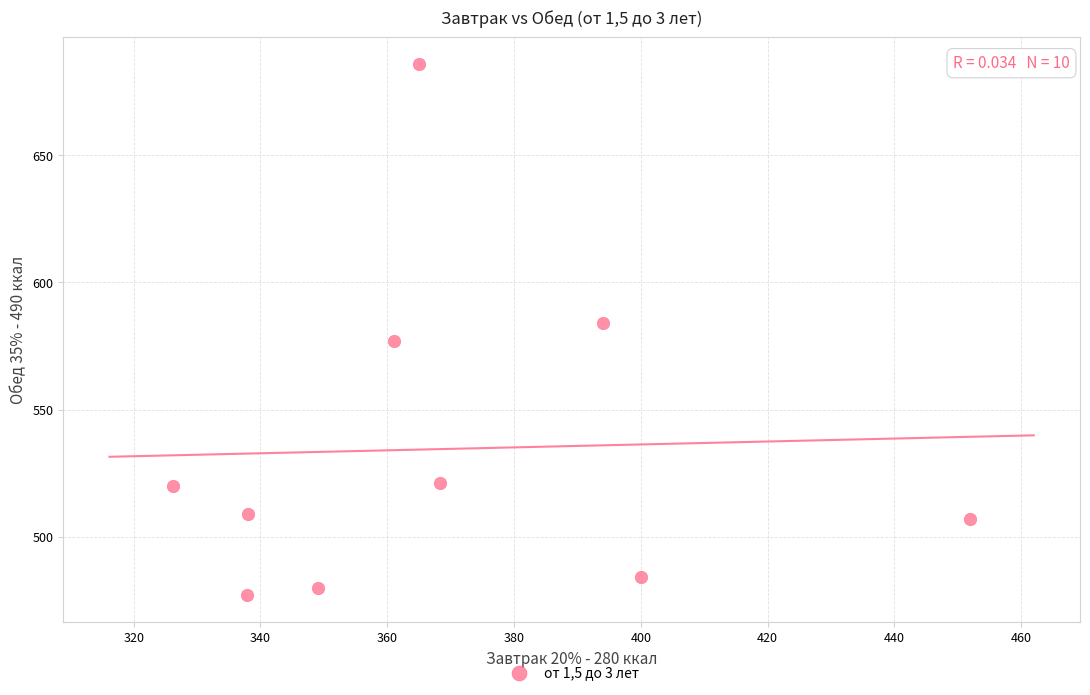

What is the range of Y values (max minus min)?

209